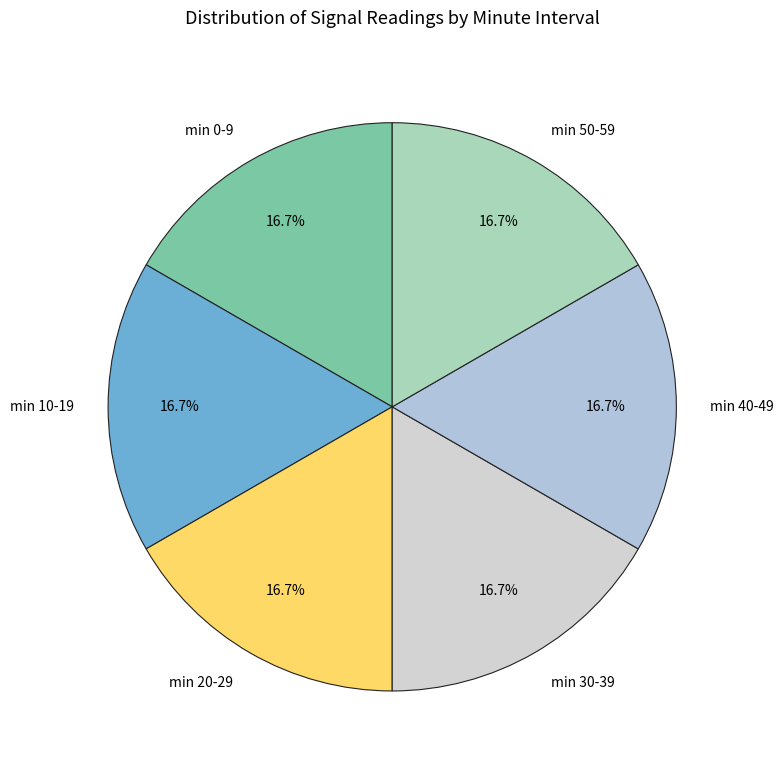

How many slices are in this pie chart?

6